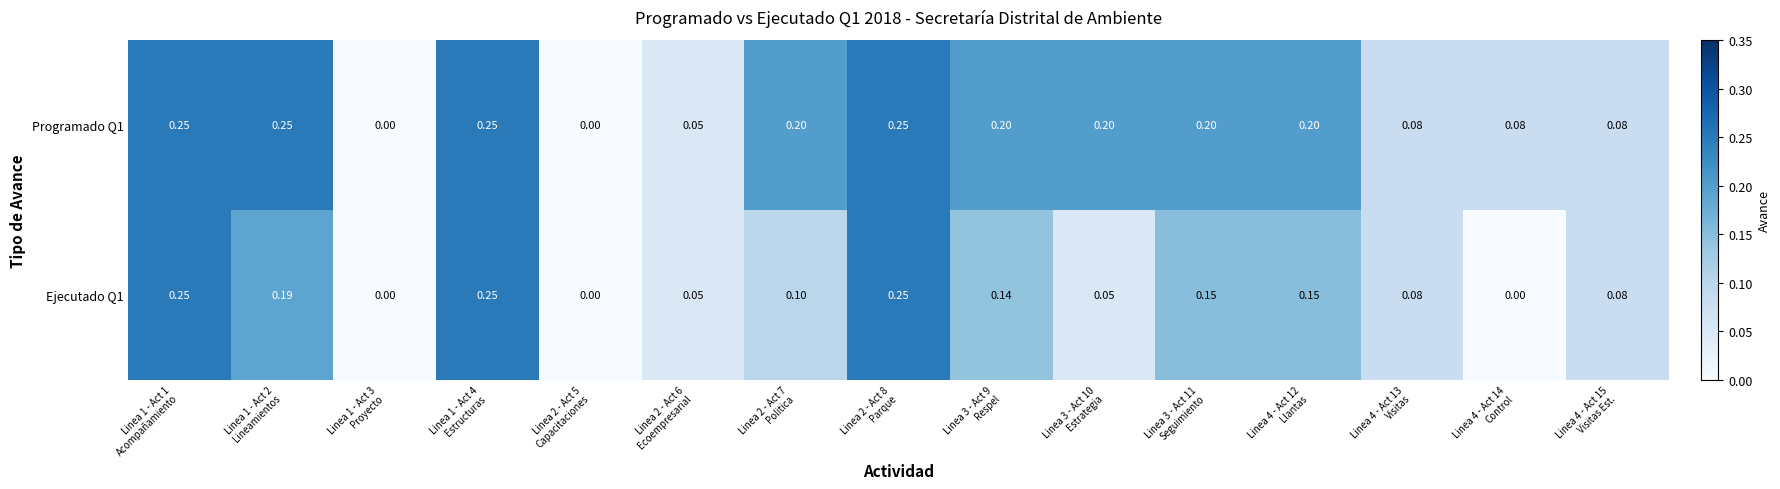

Which has a higher value, Linea 2 - Act 6
Ecoempresarial or Linea 2 - Act 5
Capacitaciones?

Linea 2 - Act 6
Ecoempresarial